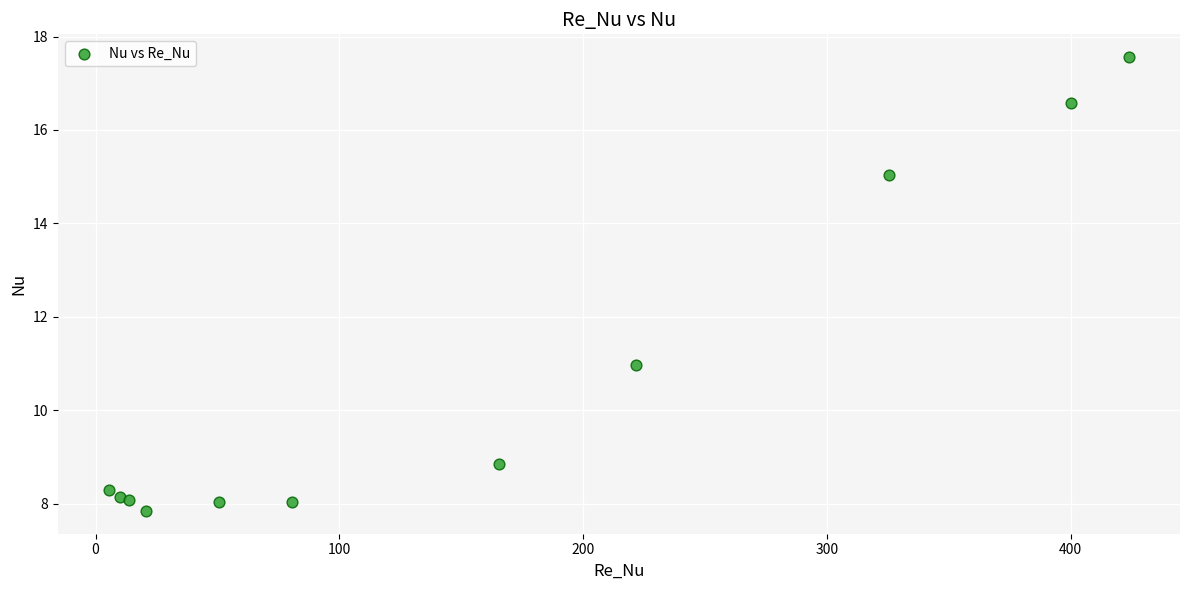

What Y value in the scatter plot is closest to 12?

11.0